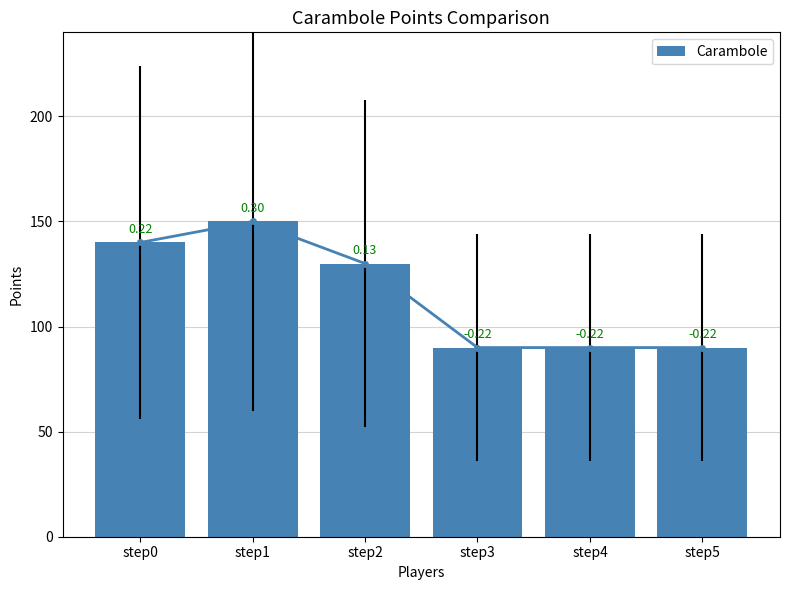

List the labels in order of value, largest first.

step1, step0, step2, step3, step4, step5